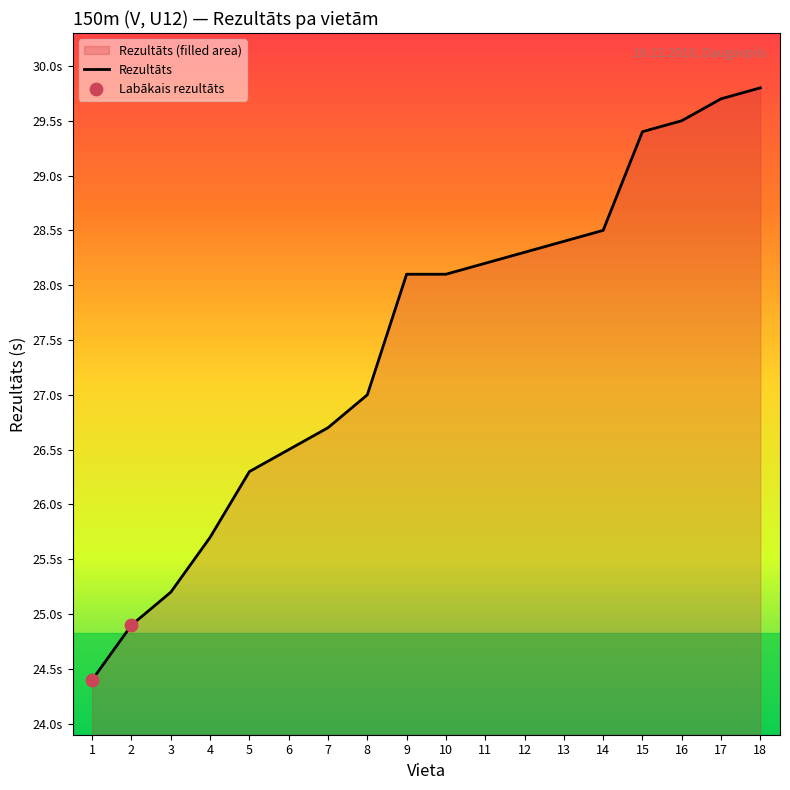

What is the change in value from 5 to 18?

+3.5